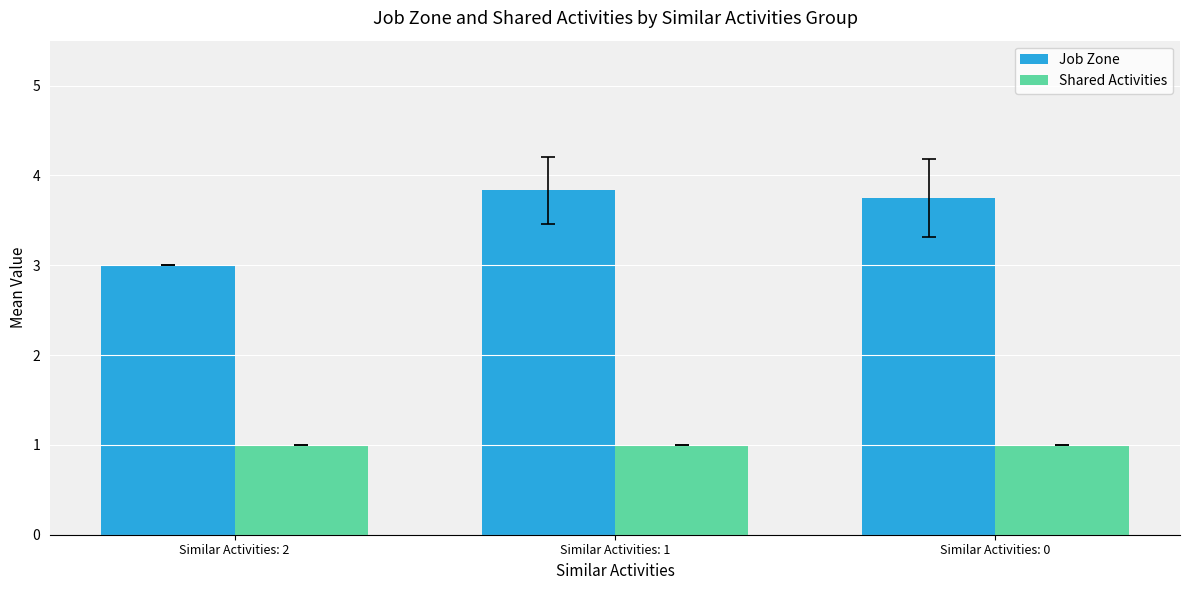

Which category has the lowest value in the Job Zone series?

Similar Activities: 2